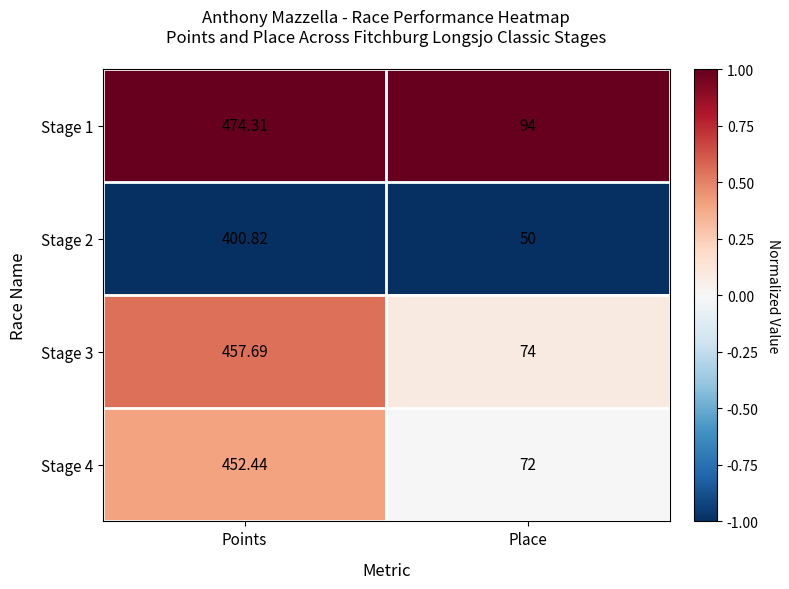

Which category has the highest value in the Stage 4 series?

Points